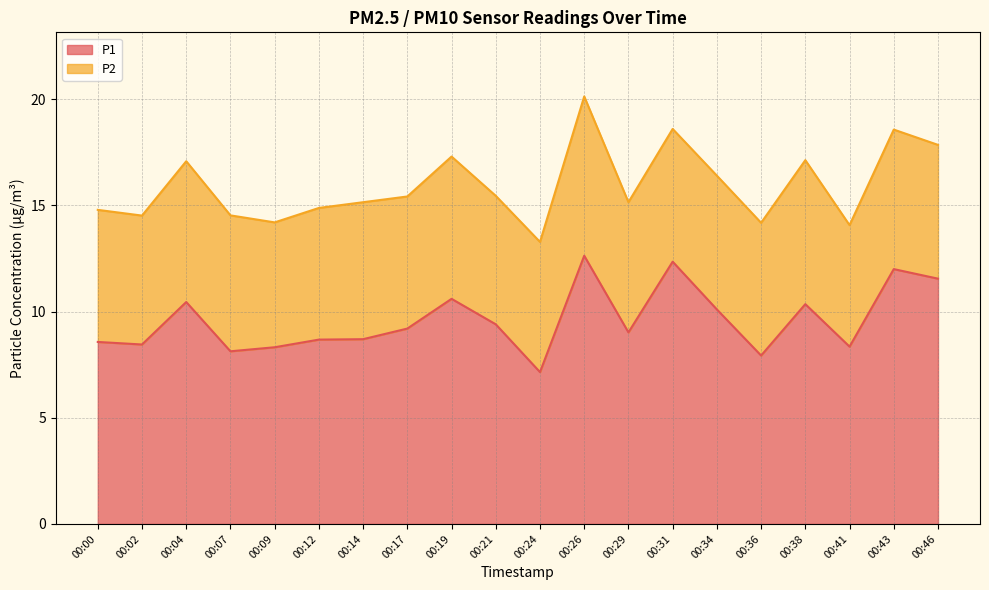

What is the difference between the maximum and minimum values?

5.5